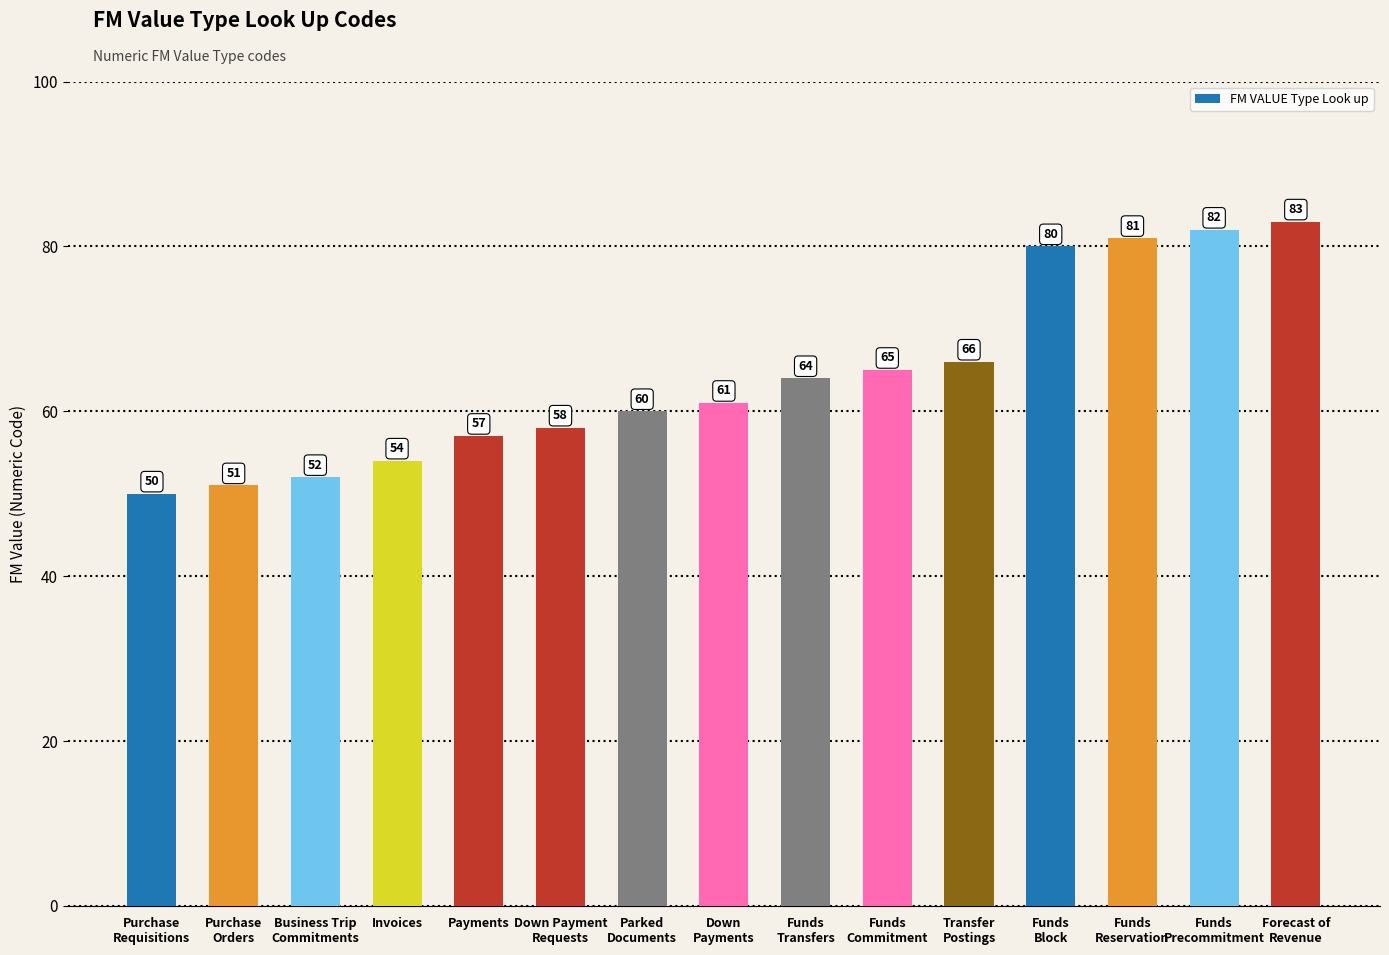

Where is the data nearest to the value 66?

Transfer
Postings